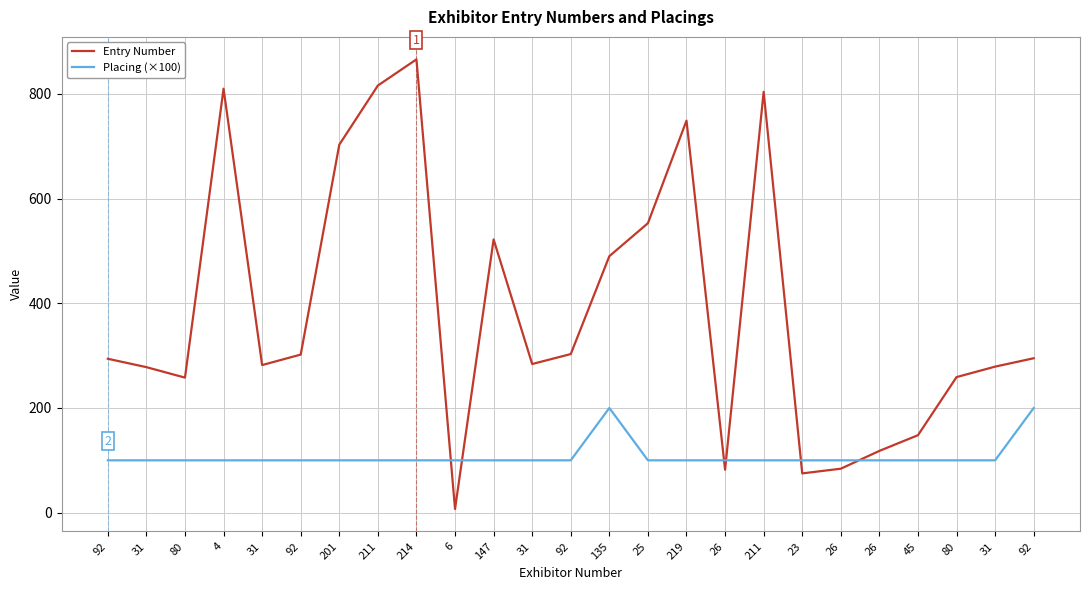

What are all the series names shown in the legend?

Entry Number, Placing (×100)